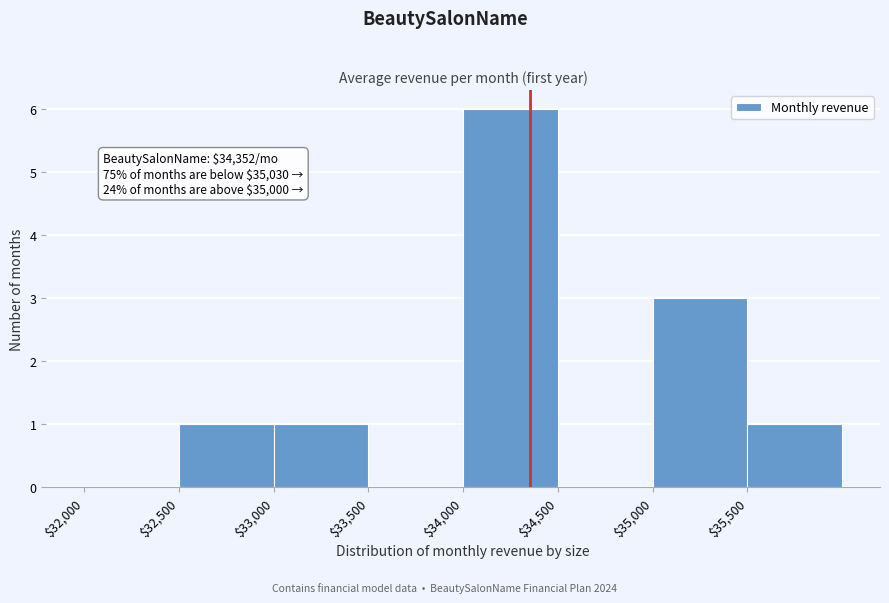

Over which range of the x-axis is the bar tallest?

34000 to 34500